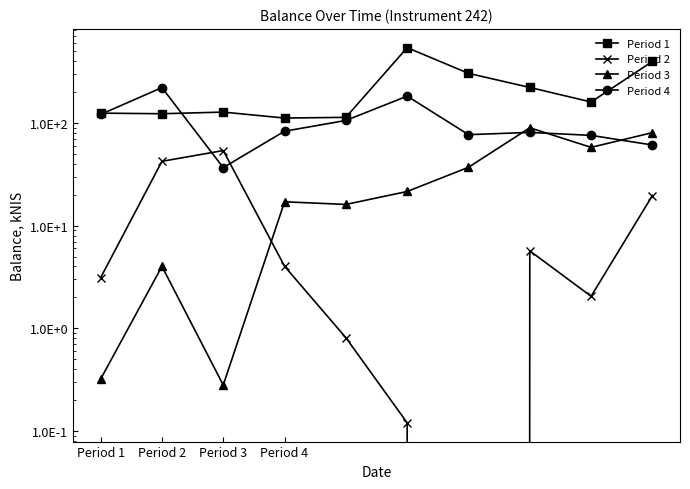

What is the label of the 6th point from the left?

5